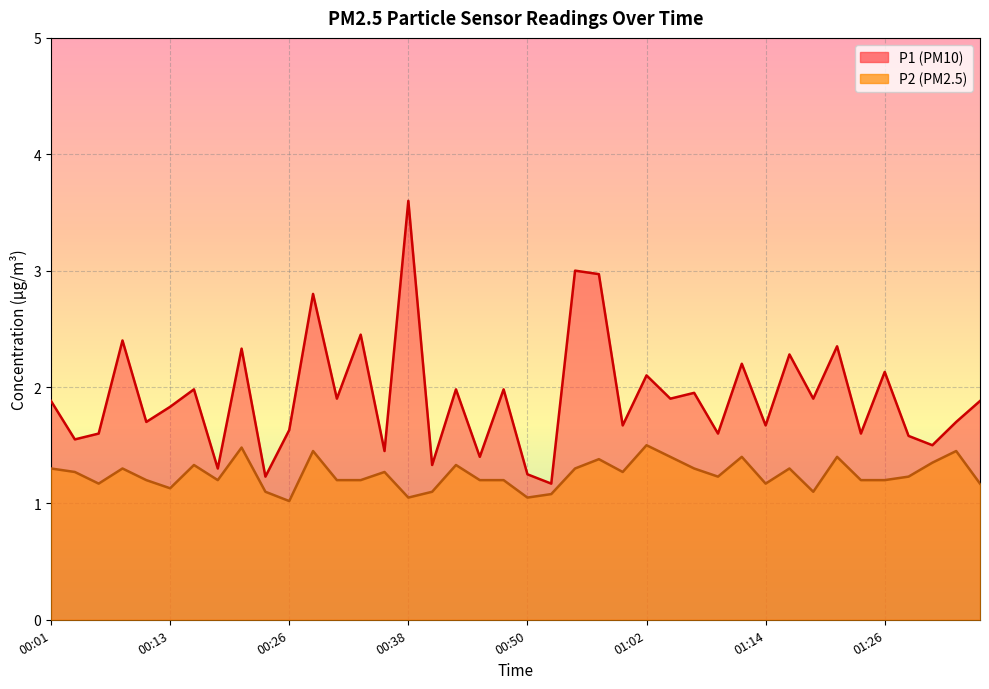

At which label does P1 reach its minimum?

00:52